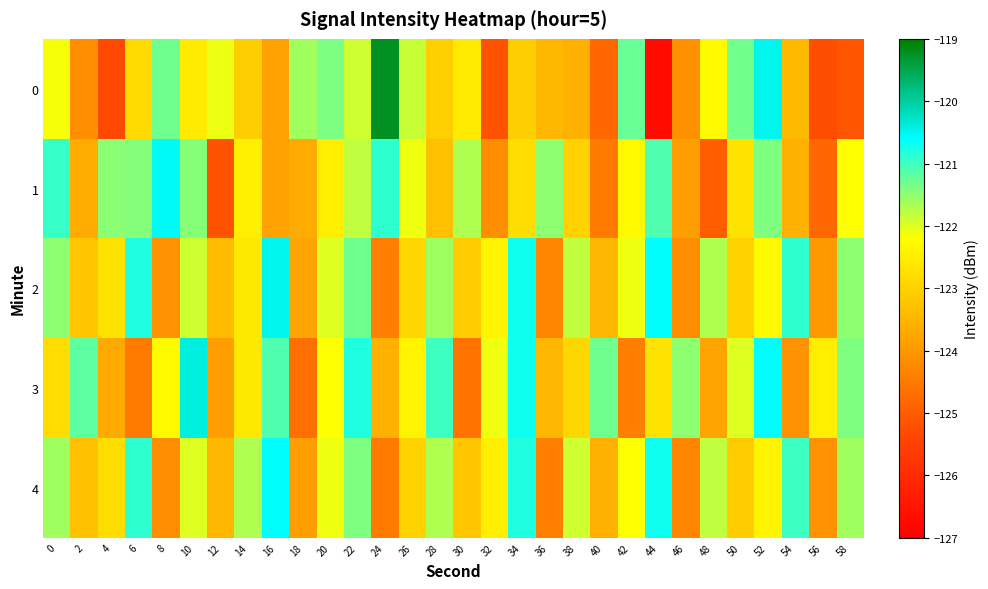

Between 26 and 18, which is larger?

18